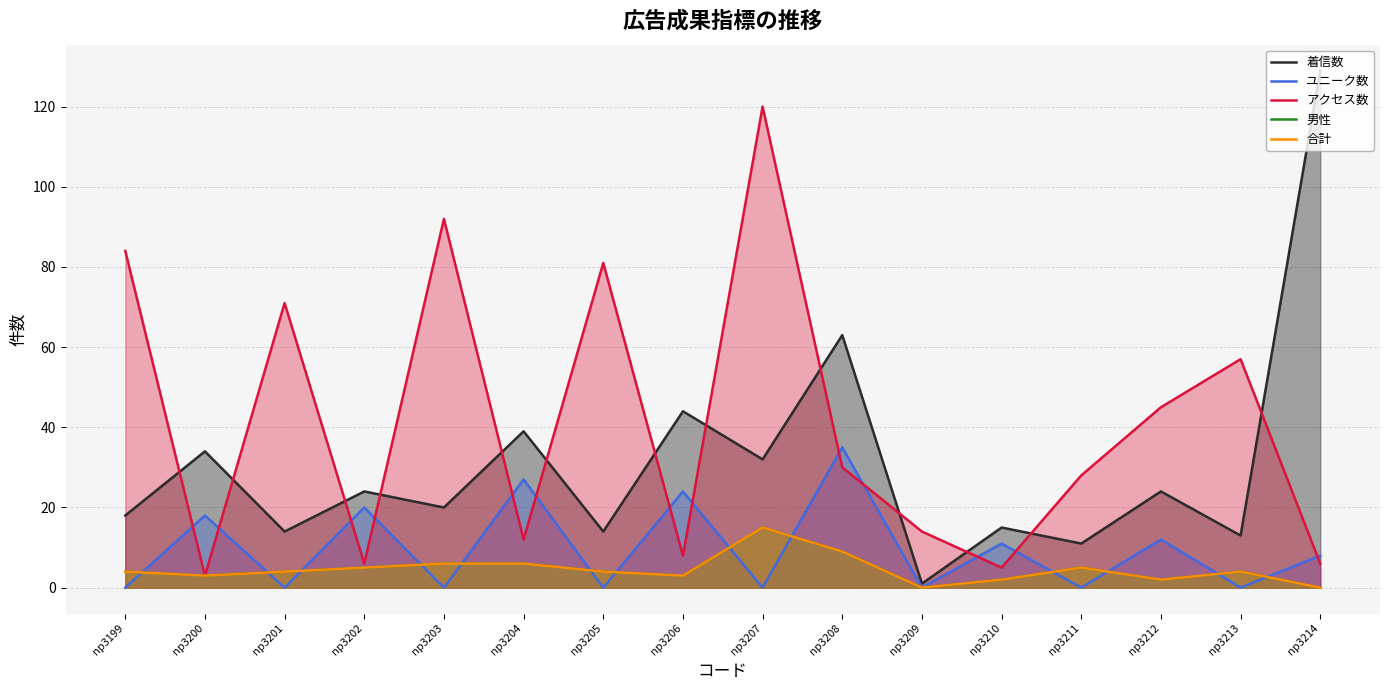

Rank the series at np3214 from highest to lowest value.

着信数, ユニーク数, アクセス数, 男性, 合計